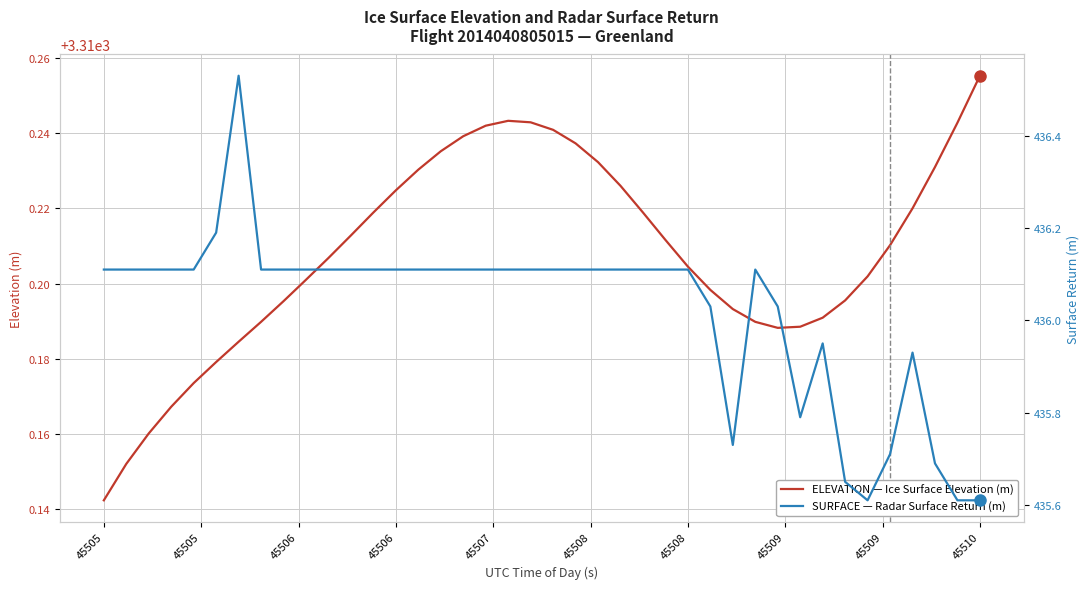

Is it true that ELEVATION — Ice Surface Elevation (m) equals 5812.8 at 45509?

False